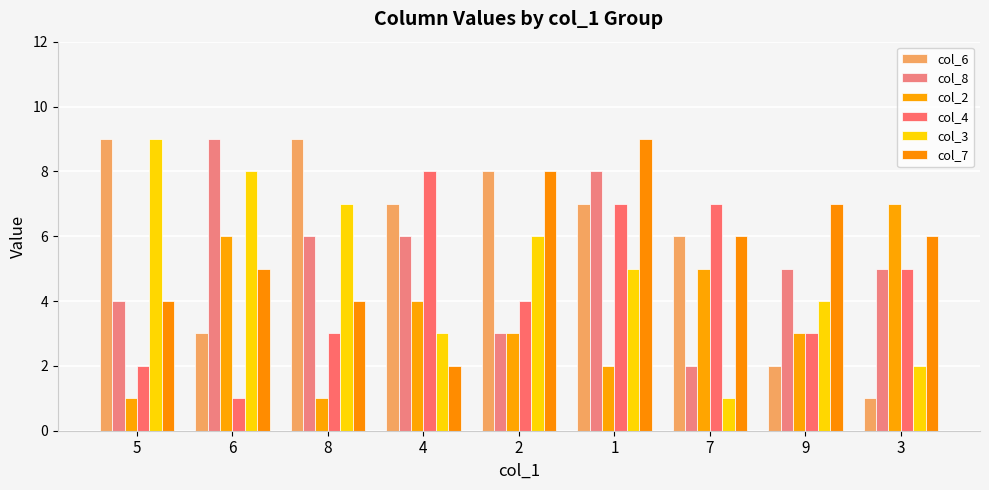

Which category has the highest value in the col_8 series?

6